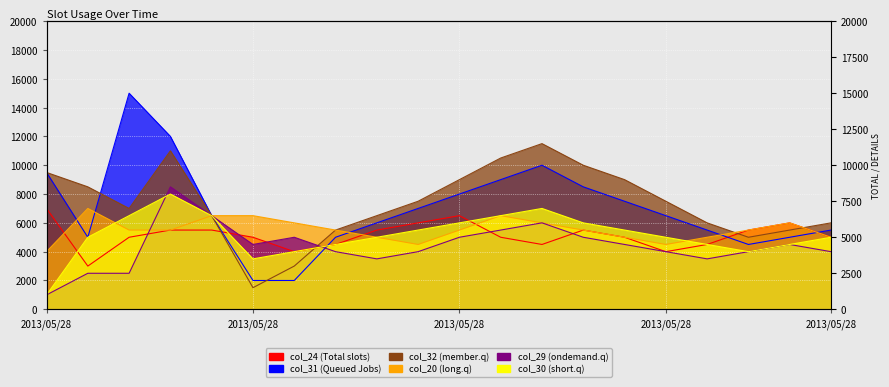

Reading right to left, extract all data points from this chart.

col_24 (Total slots): 5000	6000	5500	4500	4000	5000	5500	4500	5000	6500	6000	5500	4500	4000	5000	5500	5500	5000	3000	7000
col_31 (Queued Jobs): 5500	5000	4500	5500	6500	7500	8500	10000	9000	8000	7000	6000	5000	2000	2000	6500	12000	15000	5000	9500
col_32 (member.q): 6000	5500	5000	6000	7500	9000	10000	11500	10500	9000	7500	6500	5500	3000	1500	6500	11000	7000	8500	9500
col_20 (long.q): 5000	6000	5500	5000	4500	5000	5500	6000	6500	5500	4500	5000	5500	6000	6500	6500	5500	5500	7000	4000
col_29 (ondemand.q): 4000	4500	4000	3500	4000	4500	5000	6000	5500	5000	4000	3500	4000	5000	4500	6500	8500	2500	2500	1000
col_30 (short.q): 5000	4500	4000	4500	5000	5500	6000	7000	6500	6000	5500	5000	4500	4000	3500	6500	8000	6500	5000	1000